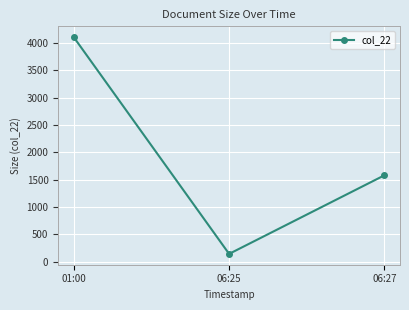

What is the approximate value at 06:27, to the nearest 50?

1600